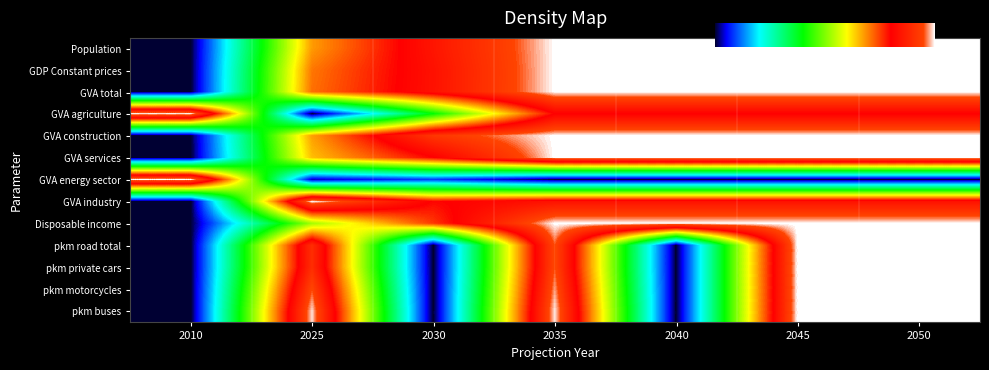

Between 2025 and 2010, which is larger?

2025